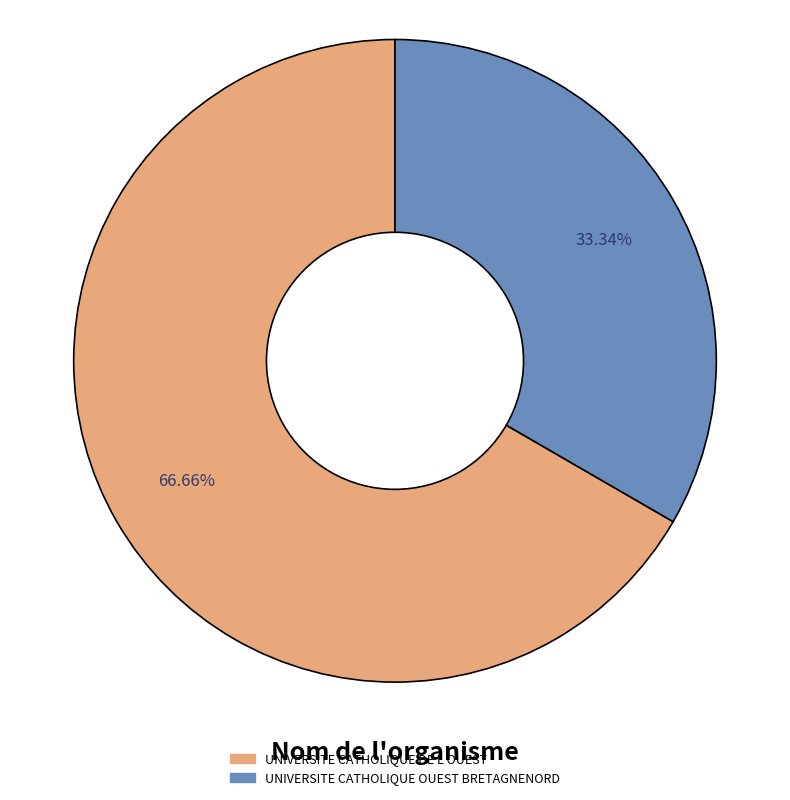

Is there a majority slice in this chart?

Yes